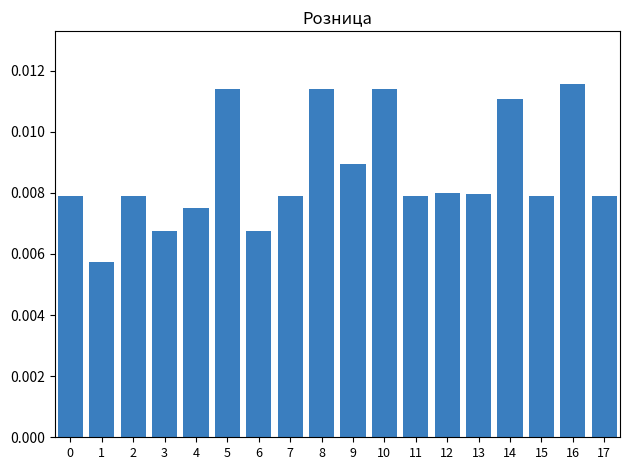

How many values are between 0 and 1?

18